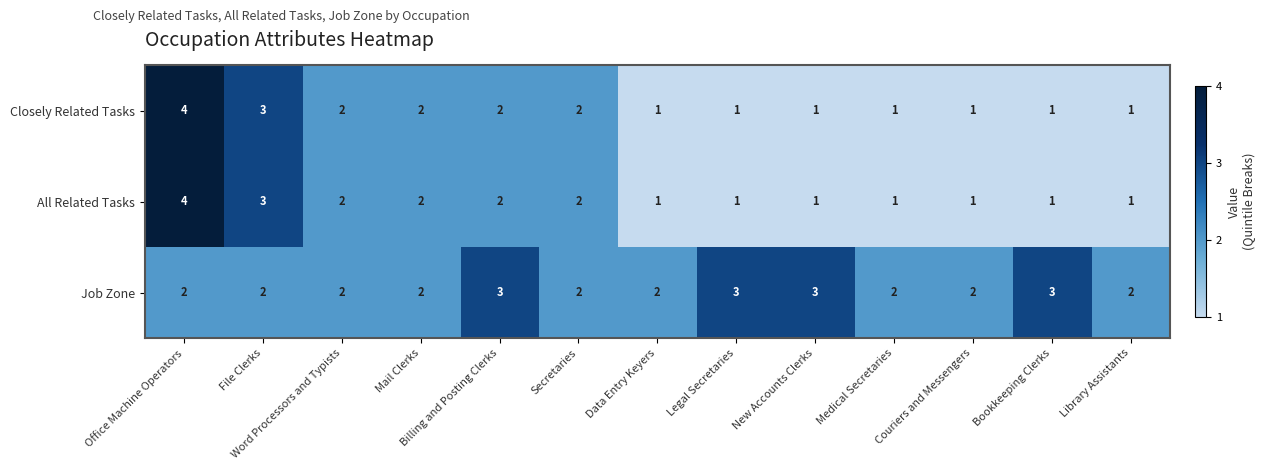

Which series changed the most between Mail Clerks and Billing and Posting Clerks?

Job Zone